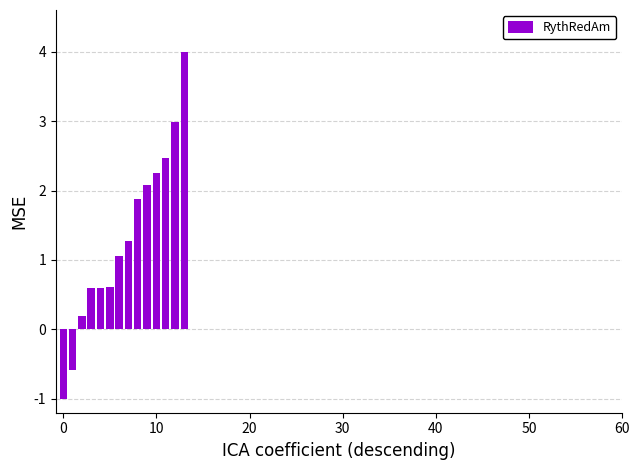

Reading right to left, what are all the values shown in this chart?

4.0	3.0	2.5	2.2	2.1	1.9	1.3	1.1	0.6	0.6	0.6	0.2	-0.6	-1.0